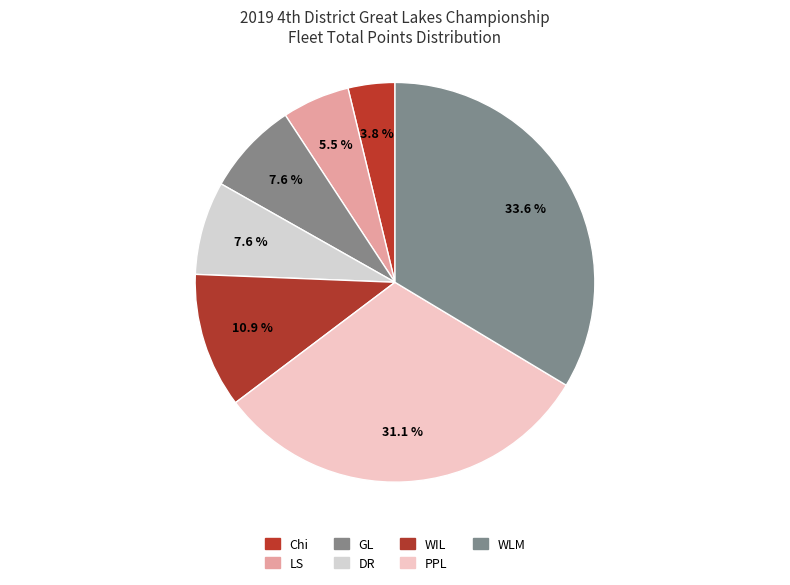

What is the change in value from Chi to WLM?

+71